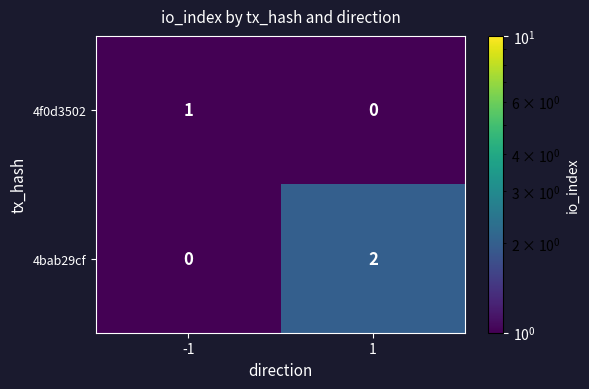

At which category is the sum across all series the highest?

1